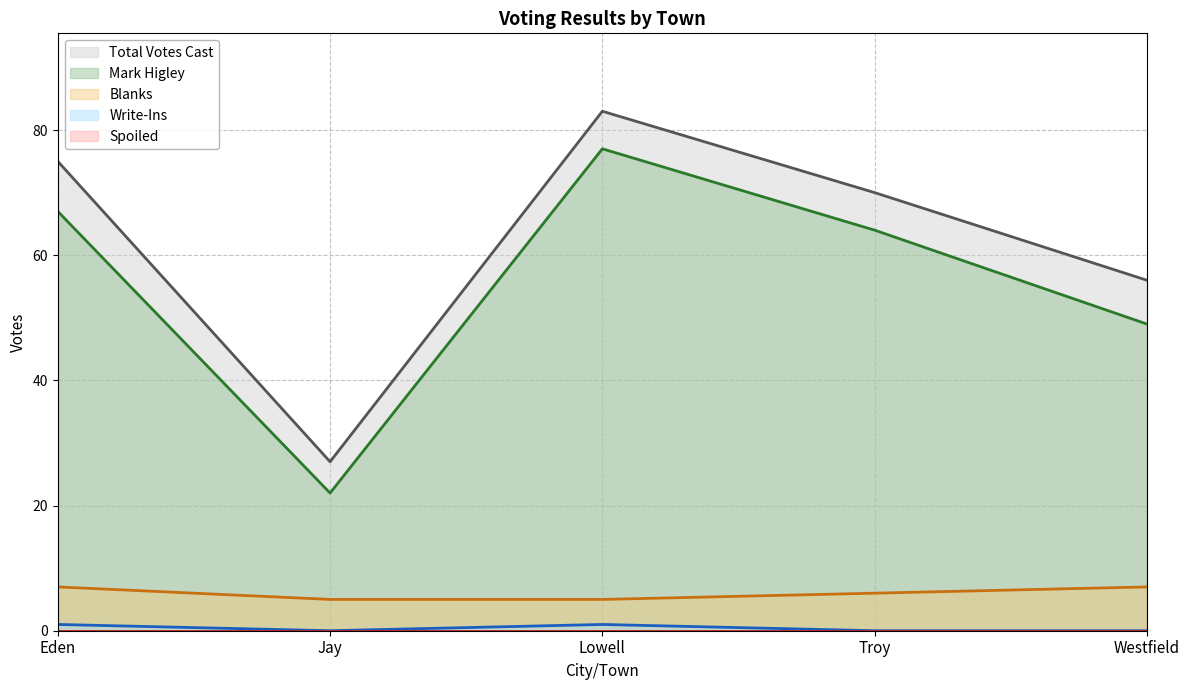

Does the chart have visible grid lines?

Yes